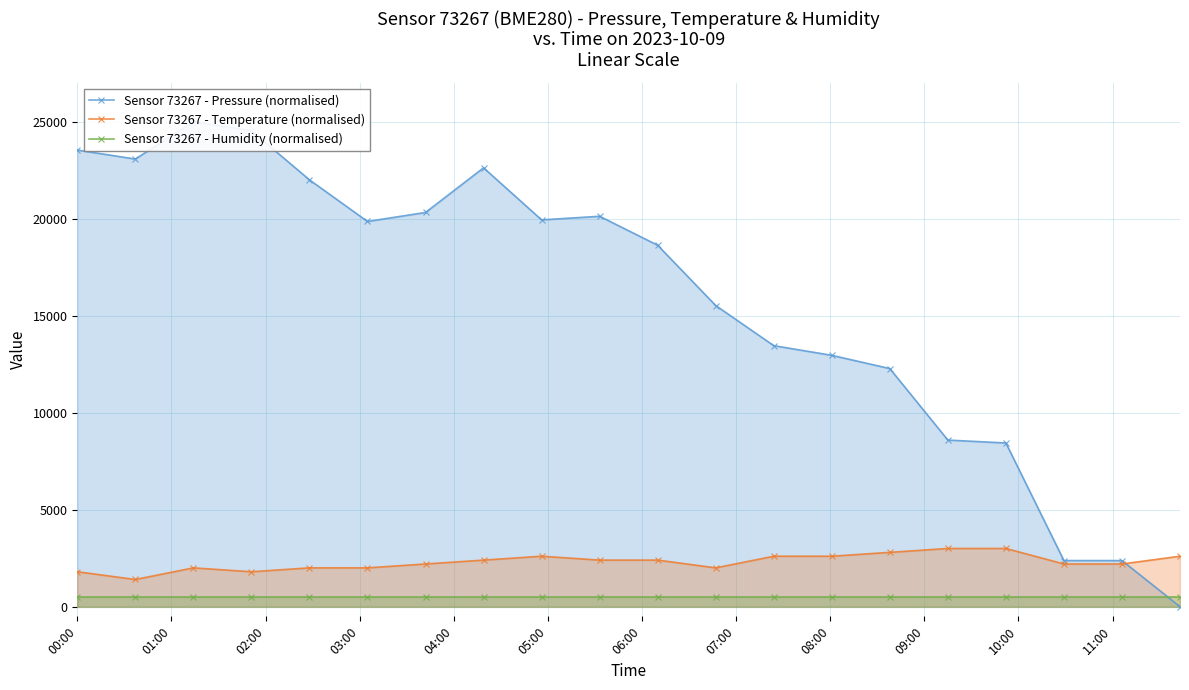

What is the value of the Sensor 73267 - Temperature (normalised) point at the 10th from the left?

2400.0